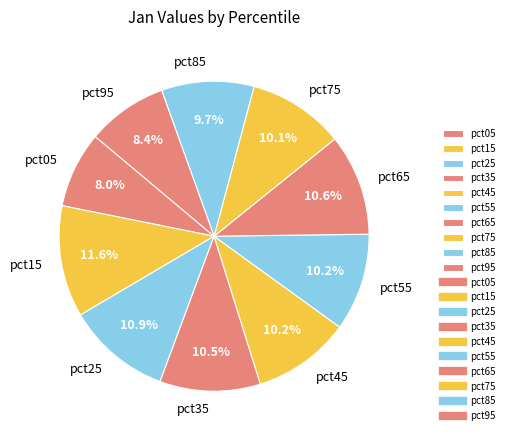

The pct65 slice represents 16% of the pie. True or false?

False